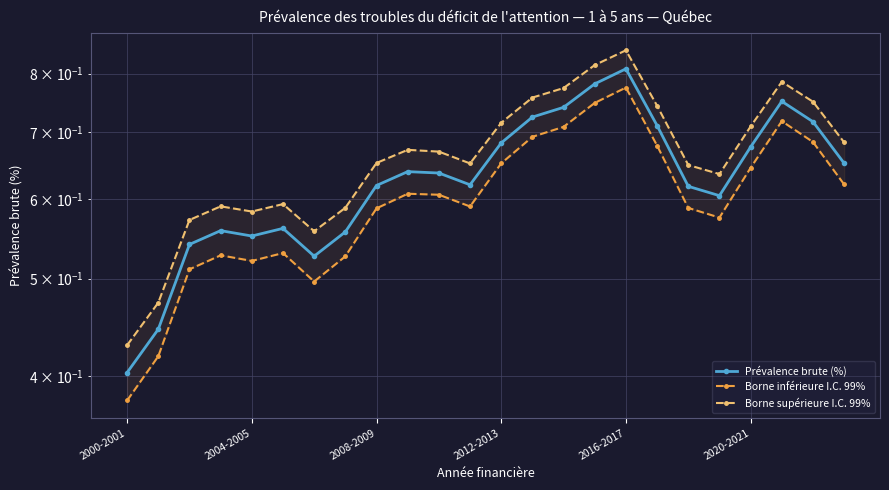

True or false: Borne inférieure I.C. 99% and Borne supérieure I.C. 99% intersect in this chart.

False